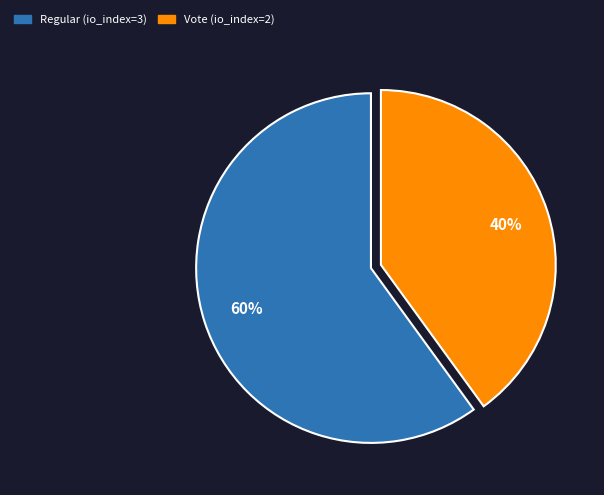

To the nearest percent, what is the average slice percentage?

50%